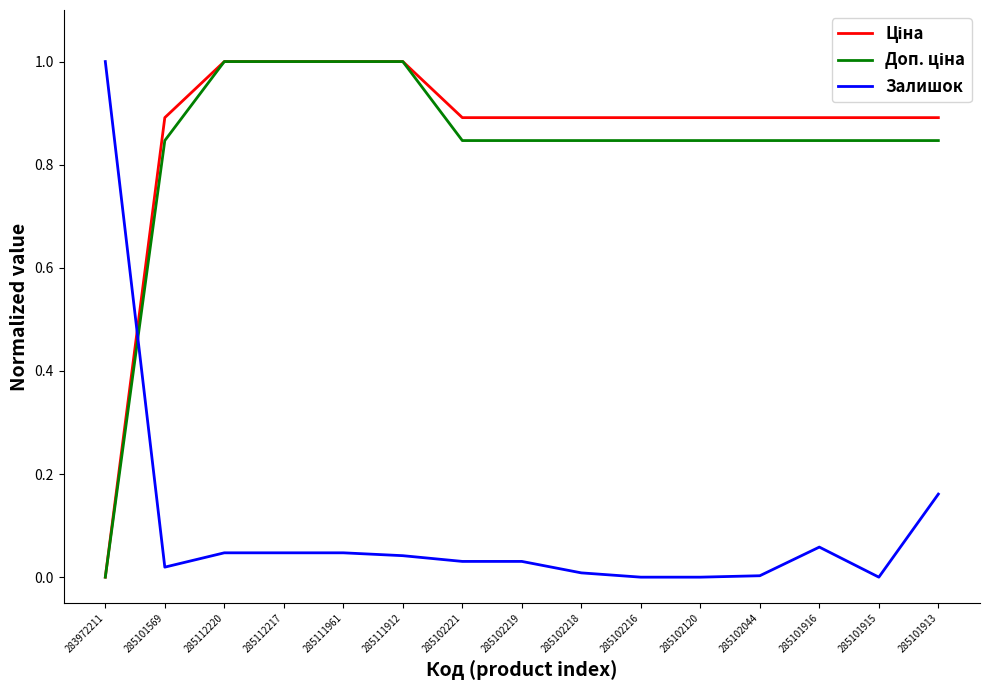

What position from the right is 285112217?

12